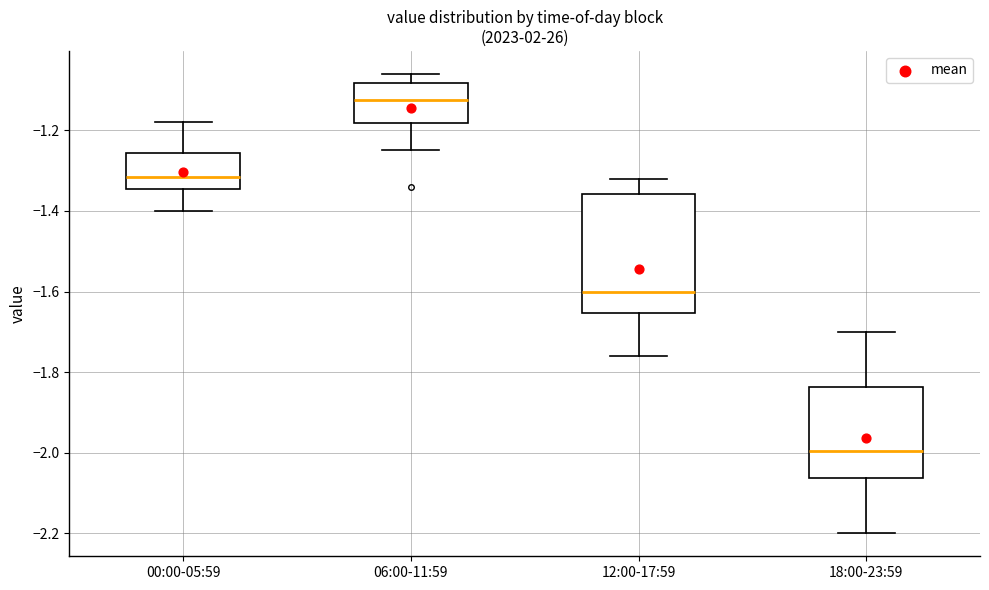

Which box has the lowest median line?

18:00-23:59